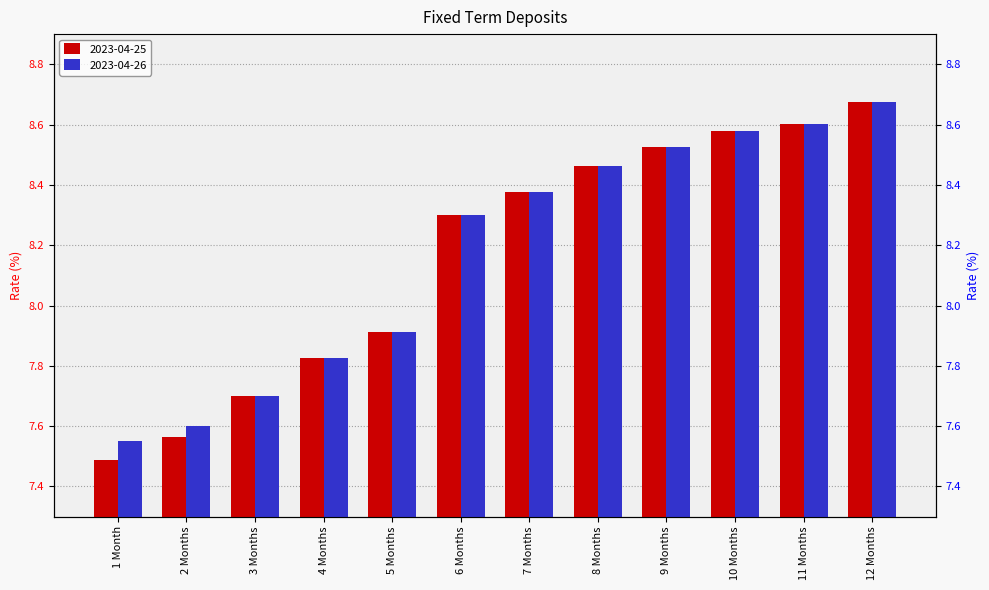

Is it true that 2023-04-26 equals 4.6 at 2 Months?

False